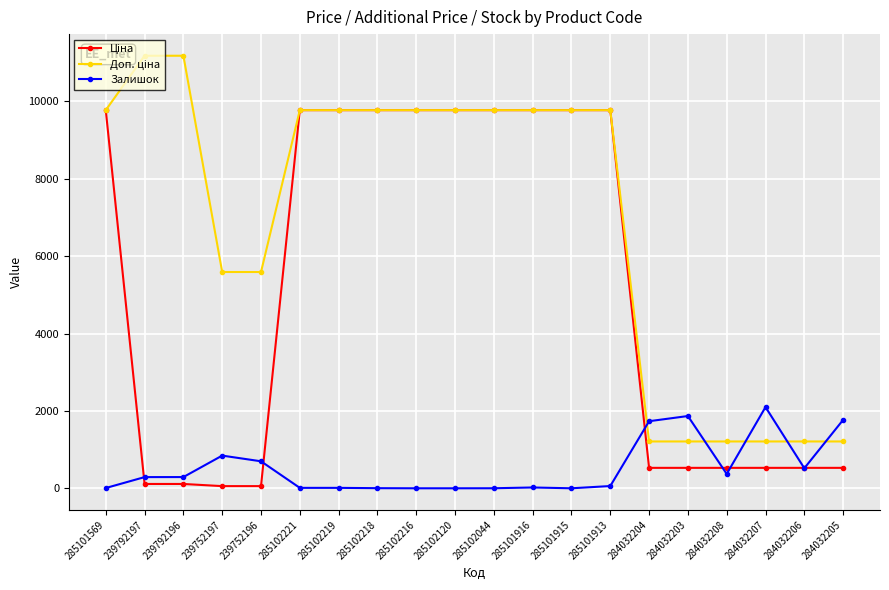

How many categories are shown in the chart?

20